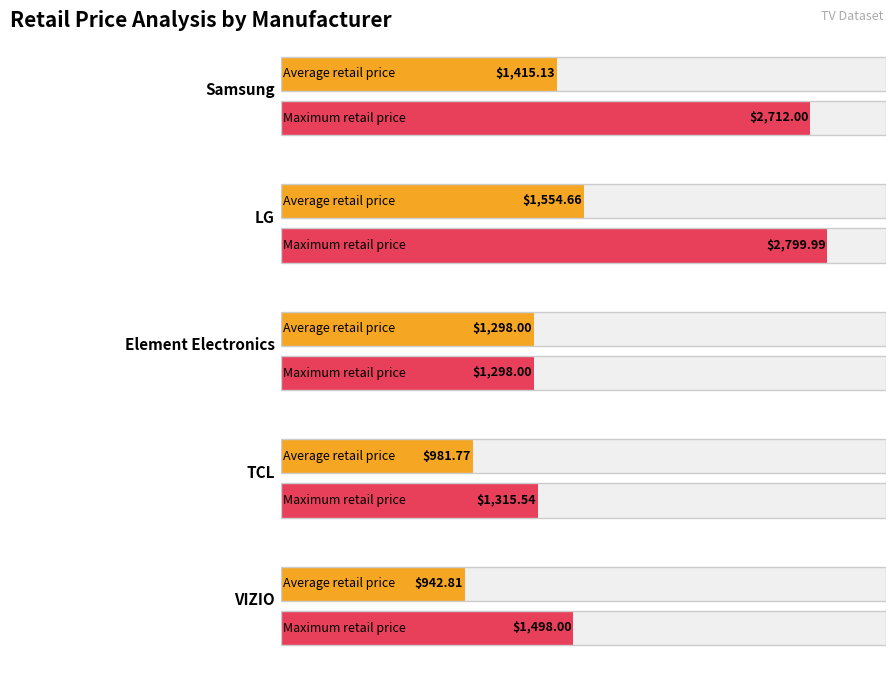

Does the chart contain any negative values?

No